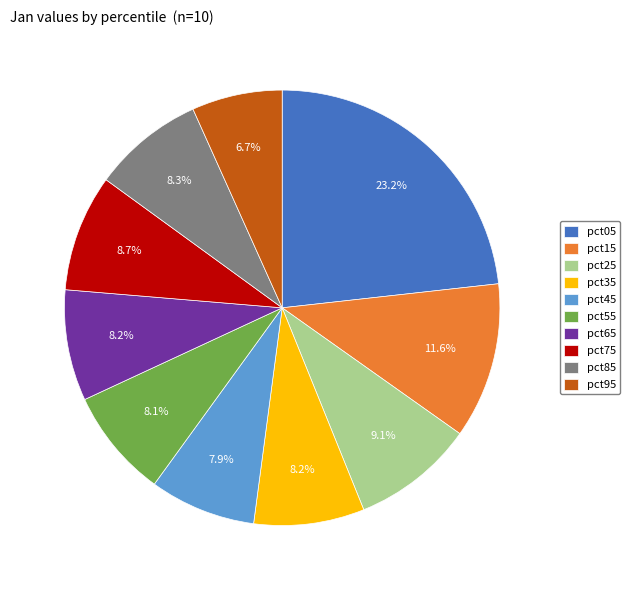

Is the sum of pct15 and pct55 greater than half?

No